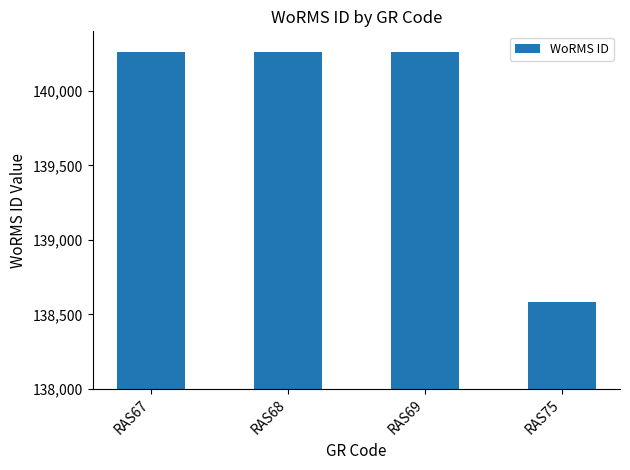

Is it true that the value at RAS75 is 58509?

False